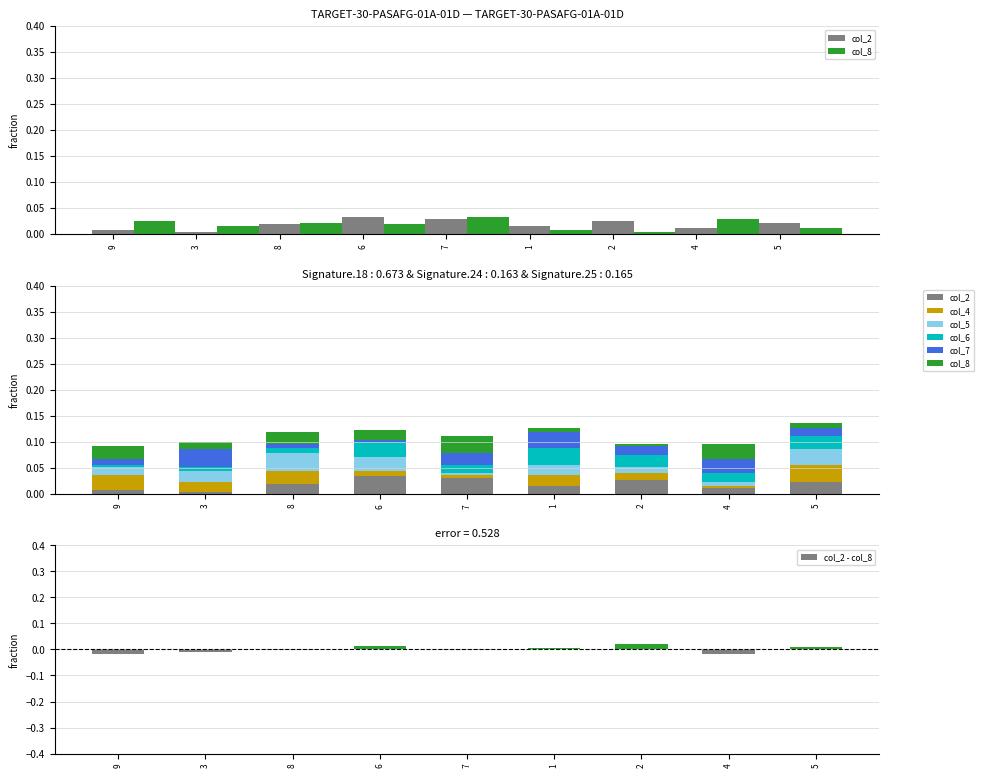

Which series has the largest total across all categories?

col_2